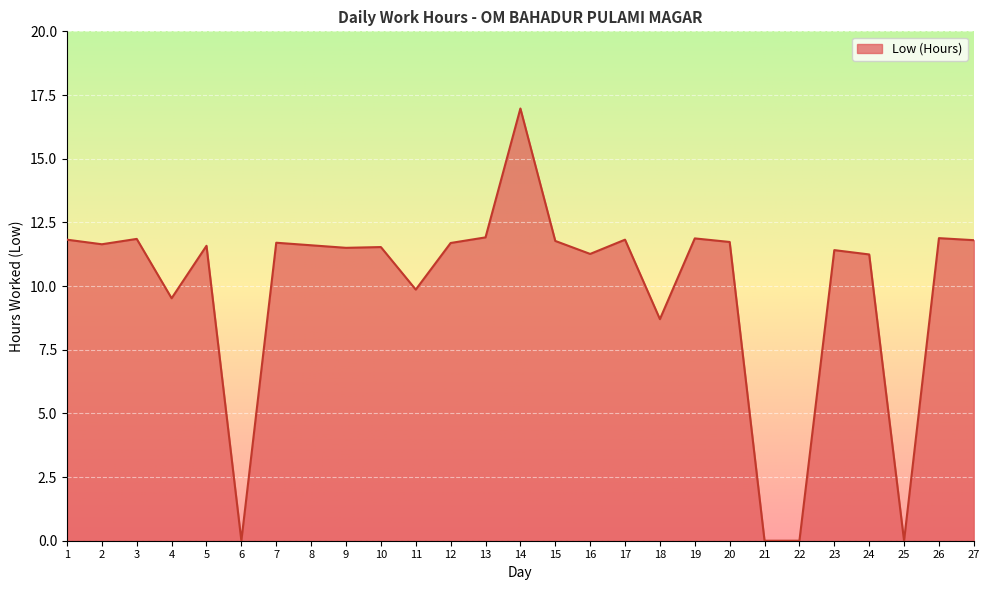

Count the number of values greater than 11.

20